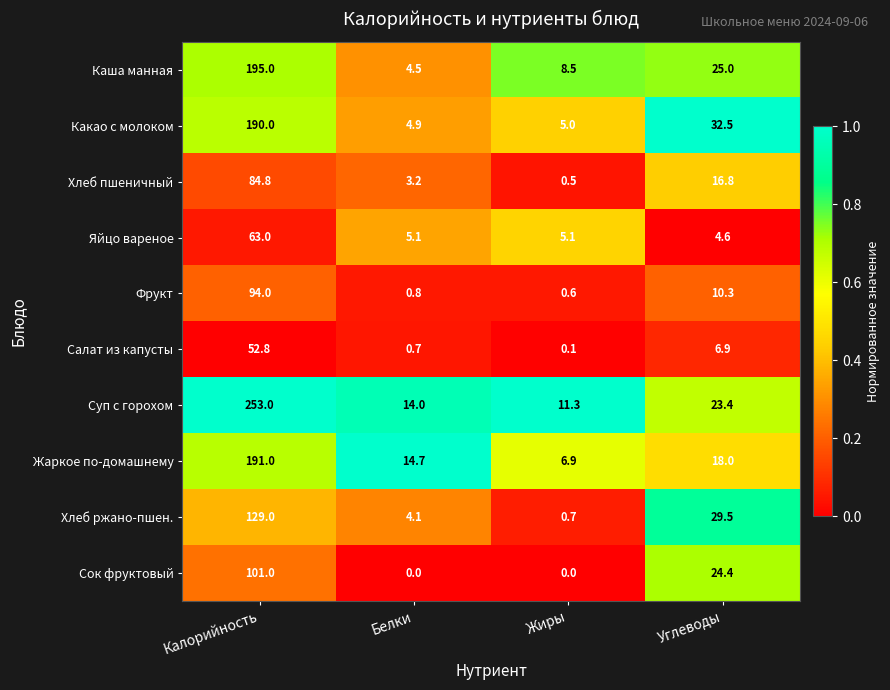

What is the difference between the highest and lowest values at Углеводы?

27.9